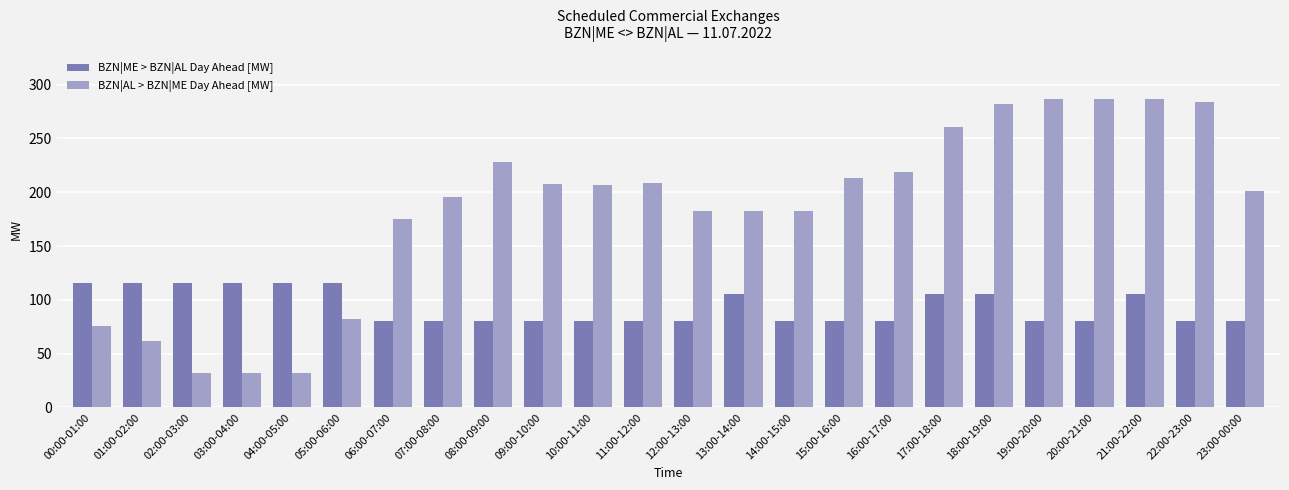

Does the chart contain any negative values?

No